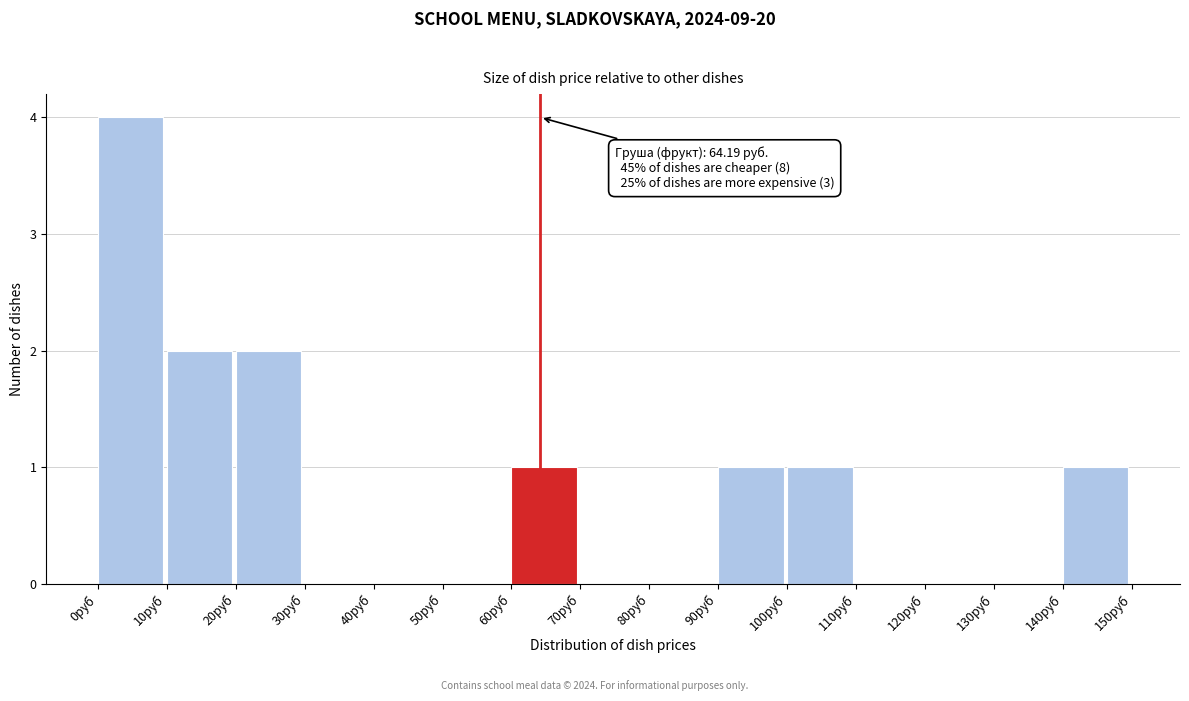

Over which range of the x-axis is the bar tallest?

0 to 10